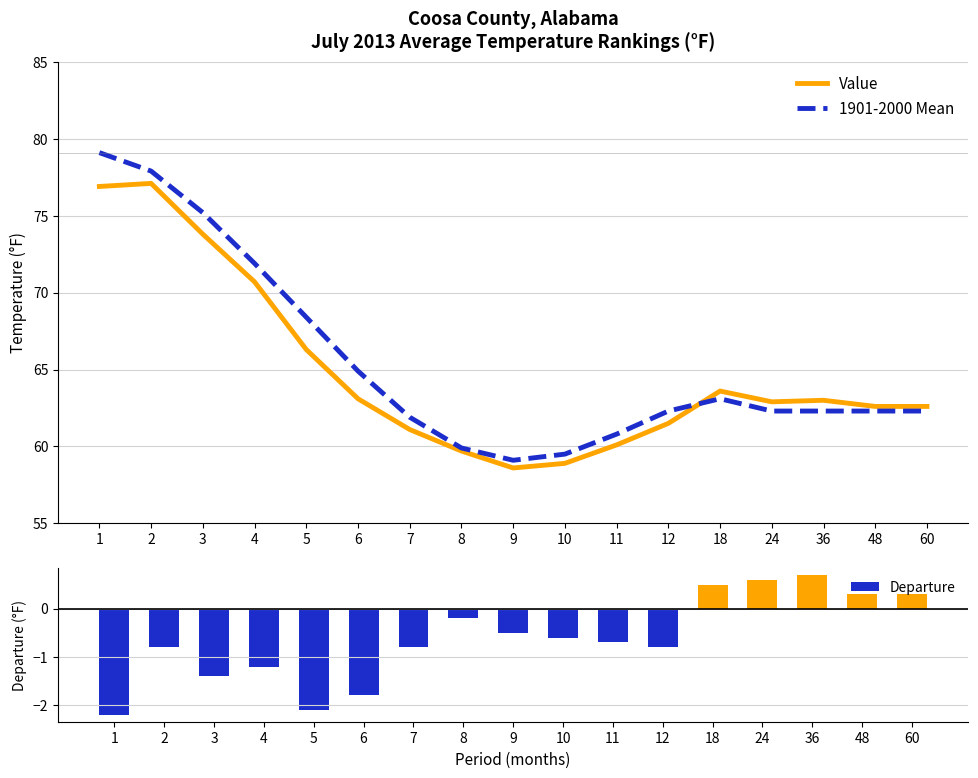

How many data points does each series have?

17